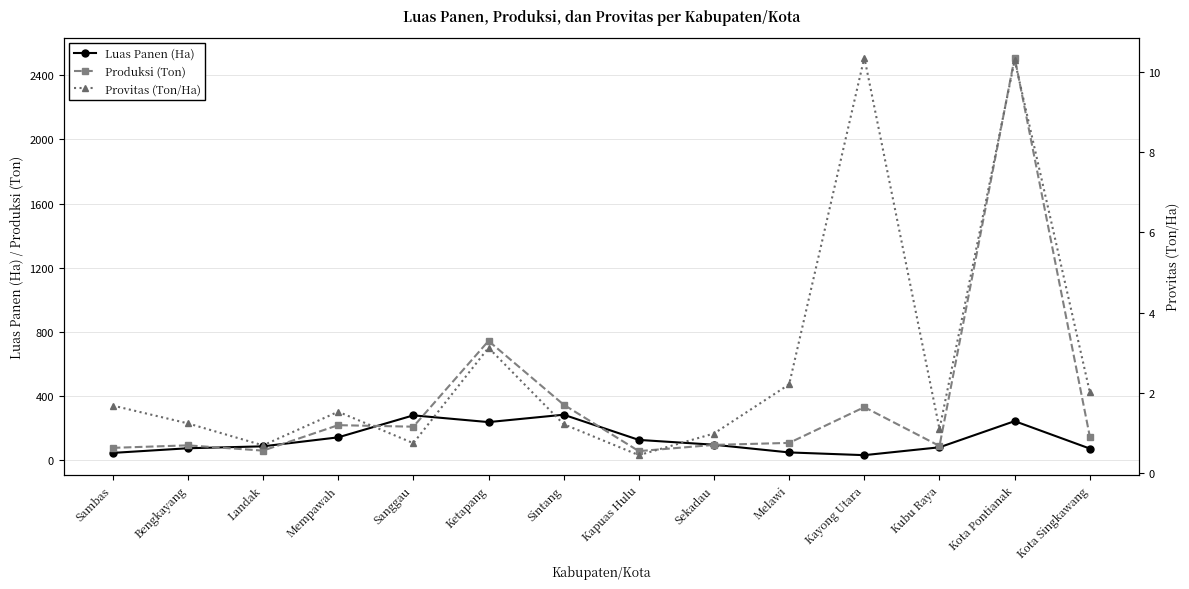

What is the label of the 3rd point from the left?

Landak